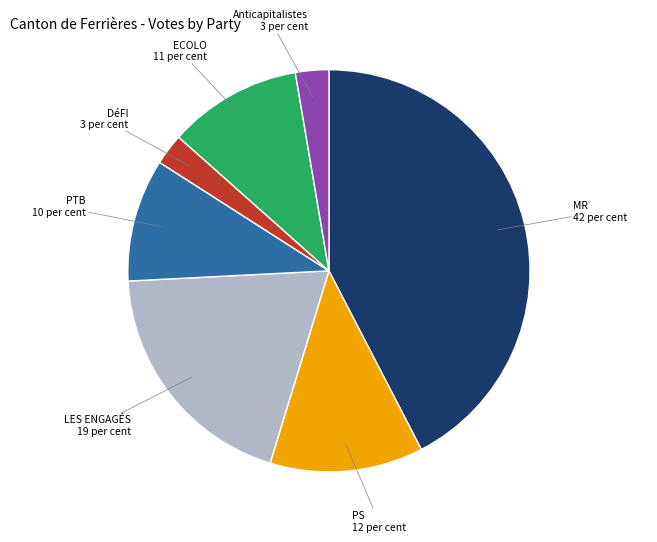

Is there a majority slice in this chart?

No